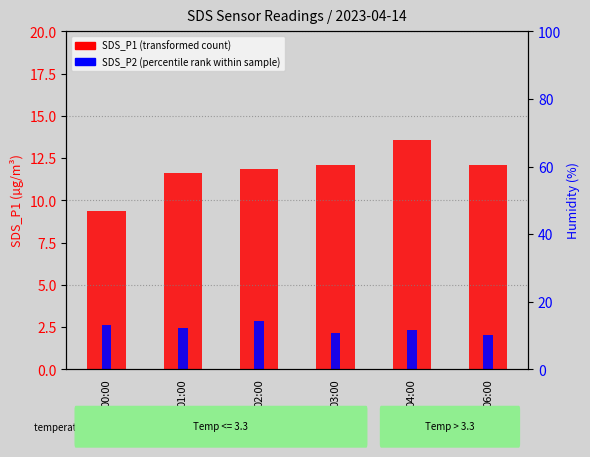

What is the difference between the maximum and second lowest values in the SDS_P2 (percentile rank) series?

0.7